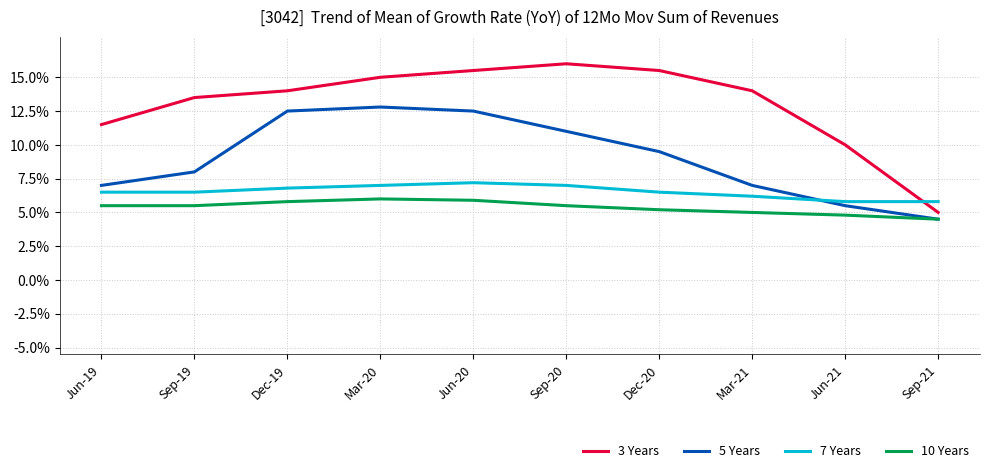

What position from the right is Jun-21?

2